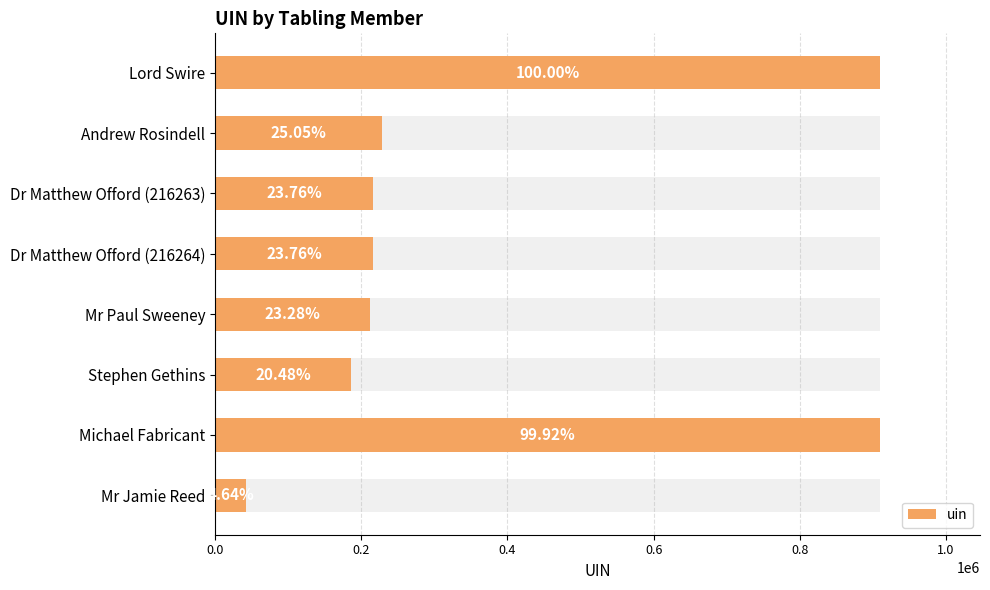

Does the chart contain any negative values?

No